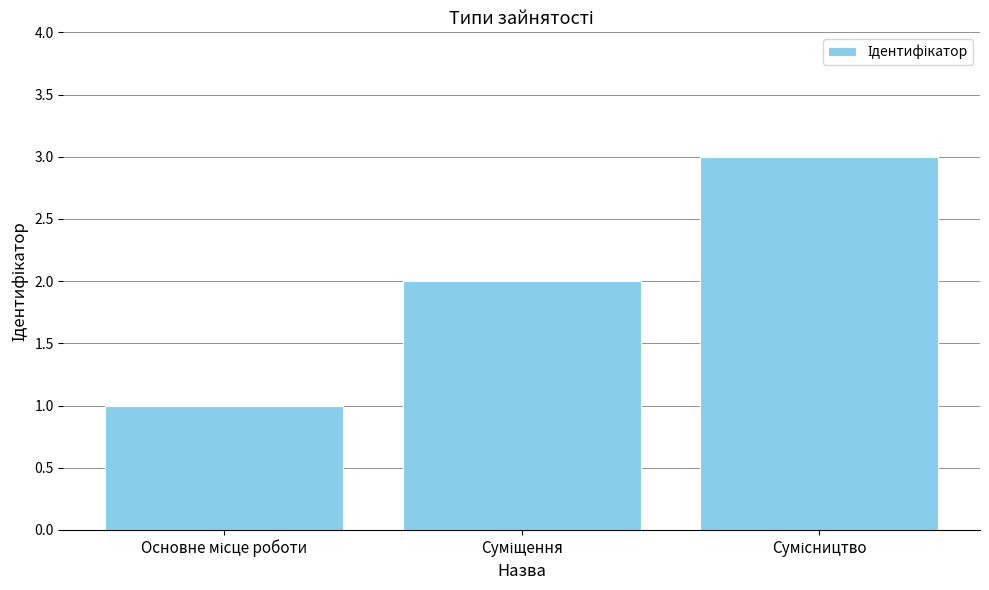

What is the sum of all values?

6